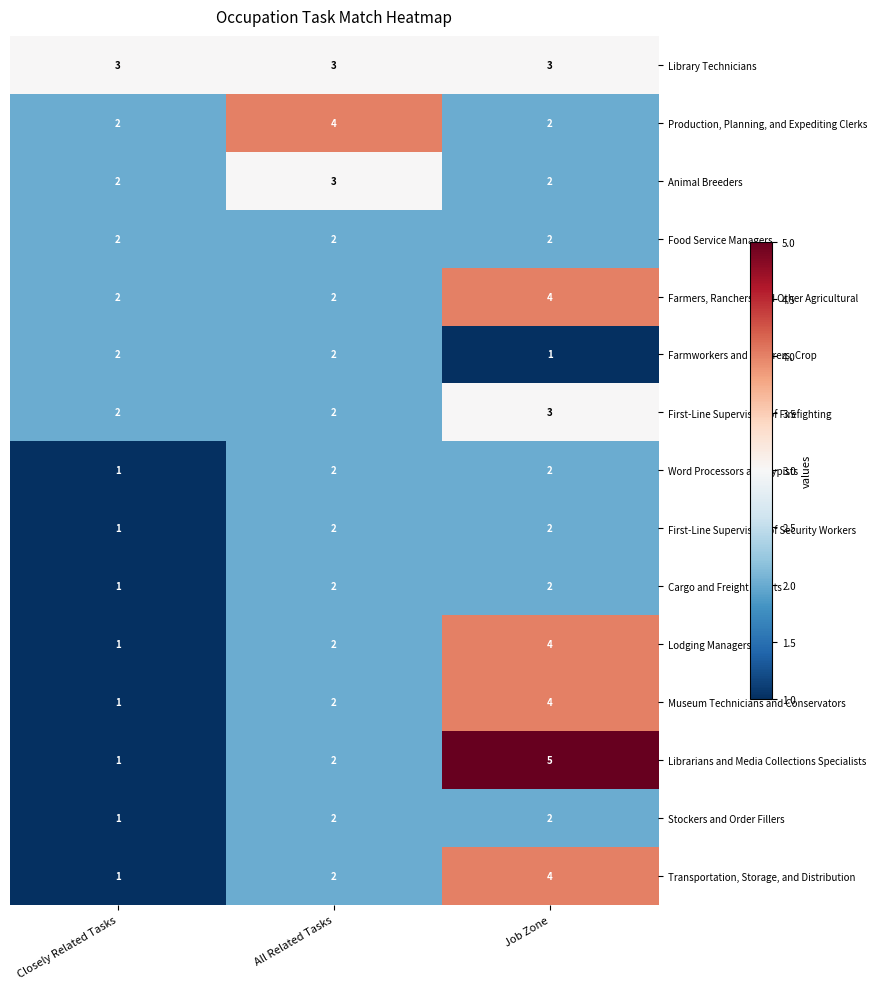

What is the spread (max minus min) of values at All Related Tasks?

2